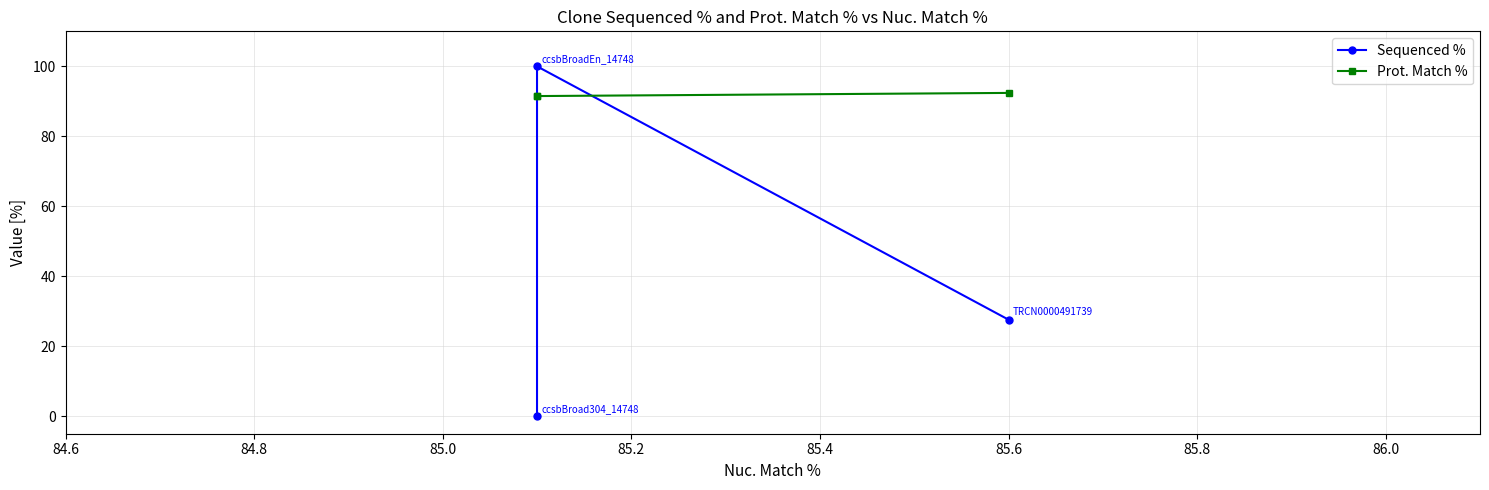

What are all the series names shown in the legend?

Sequenced %, Prot. Match %